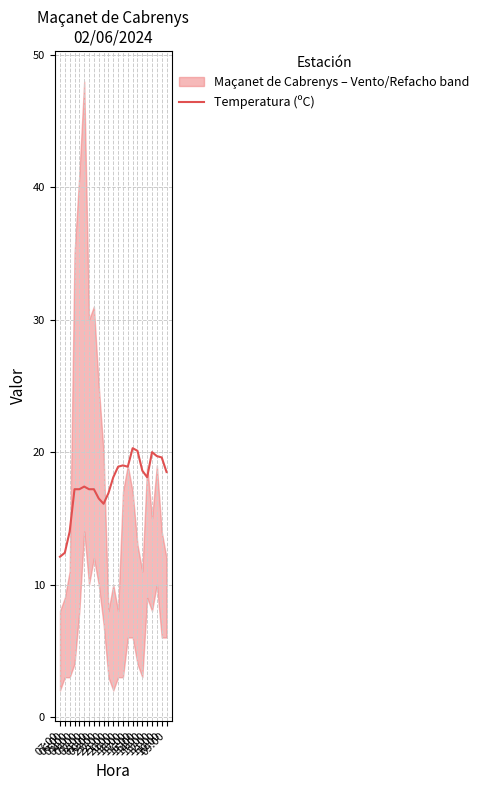

What is the ratio of the value at 17:00 to the value at 14:00?

1.0